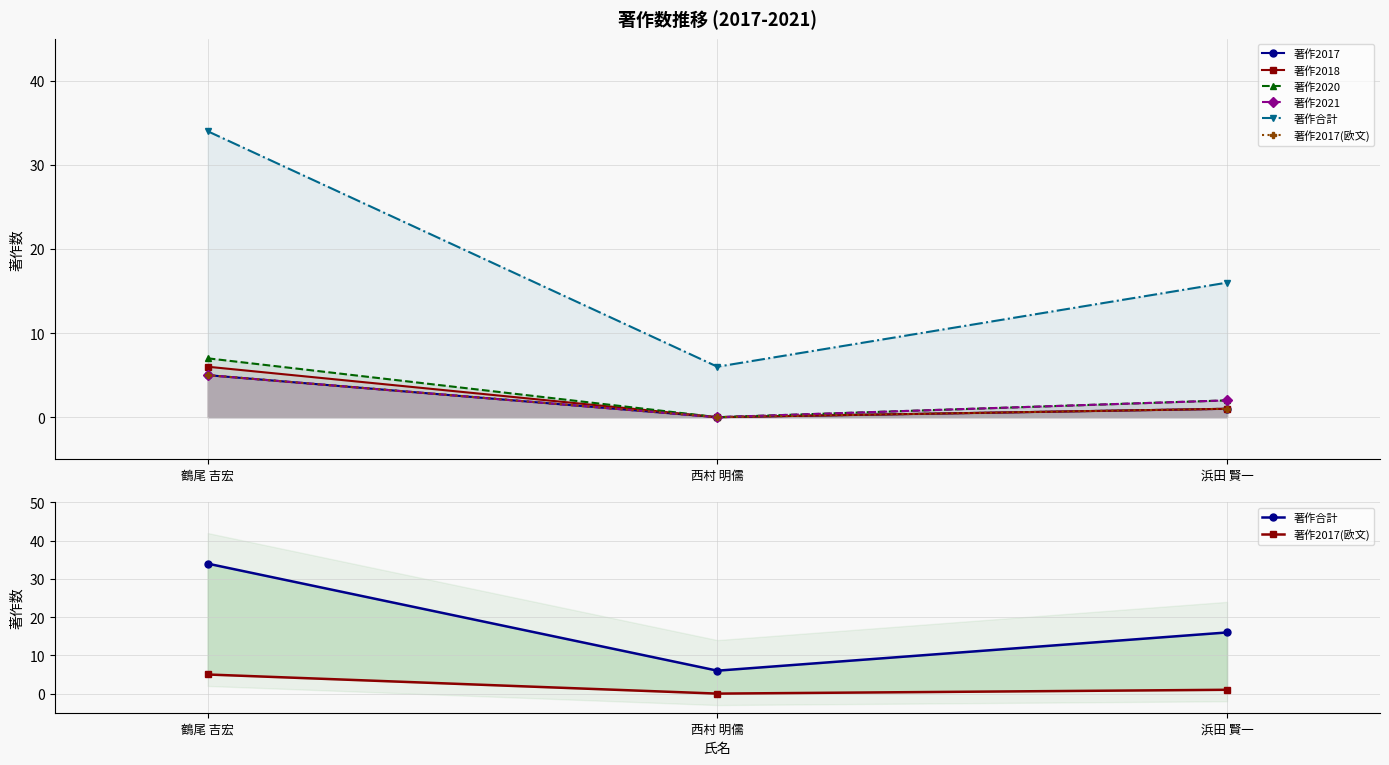

What is the difference between the maximum and minimum values in the 著作2017(欧文) series?

5